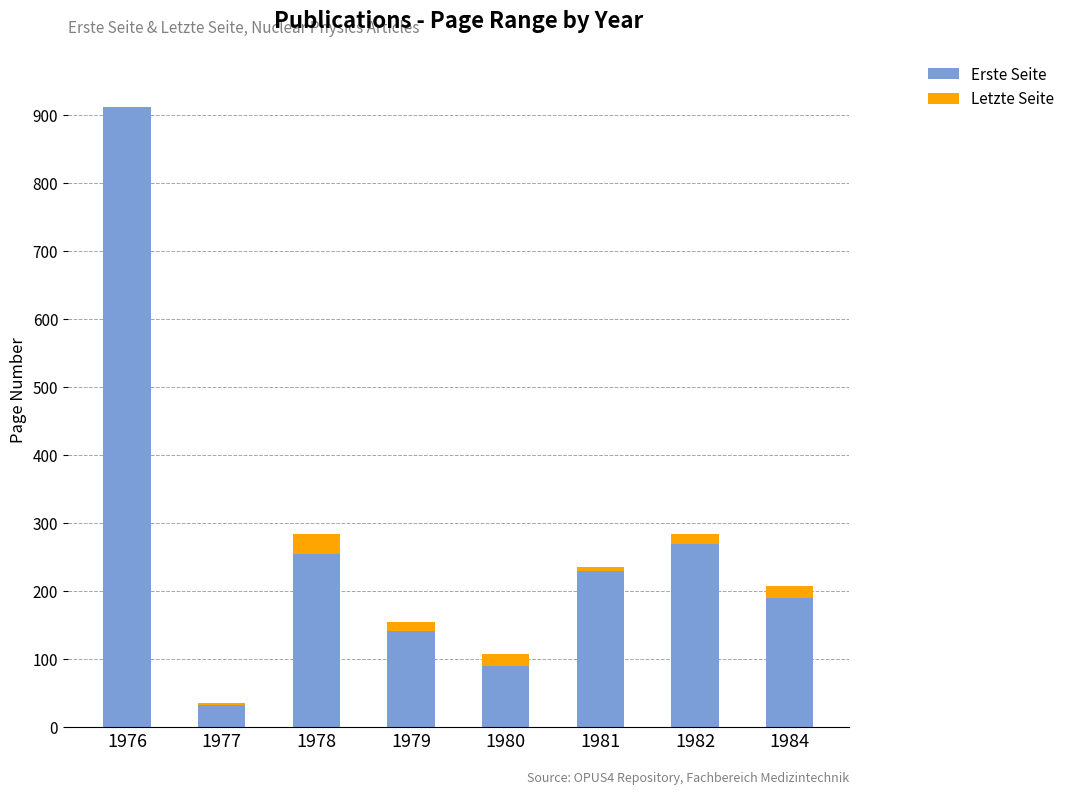

Is it true that Erste Seite equals 152 at 1980?

False